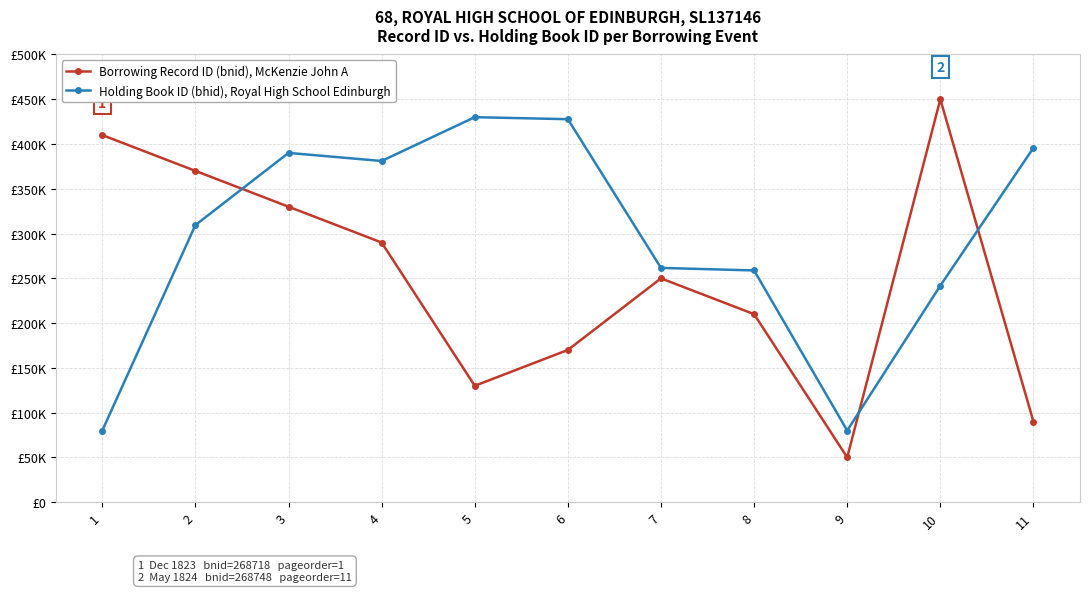

What is the difference between the maximum and minimum values in the Holding Book ID (bhid), Royal High School Edinburgh series?

350000.0